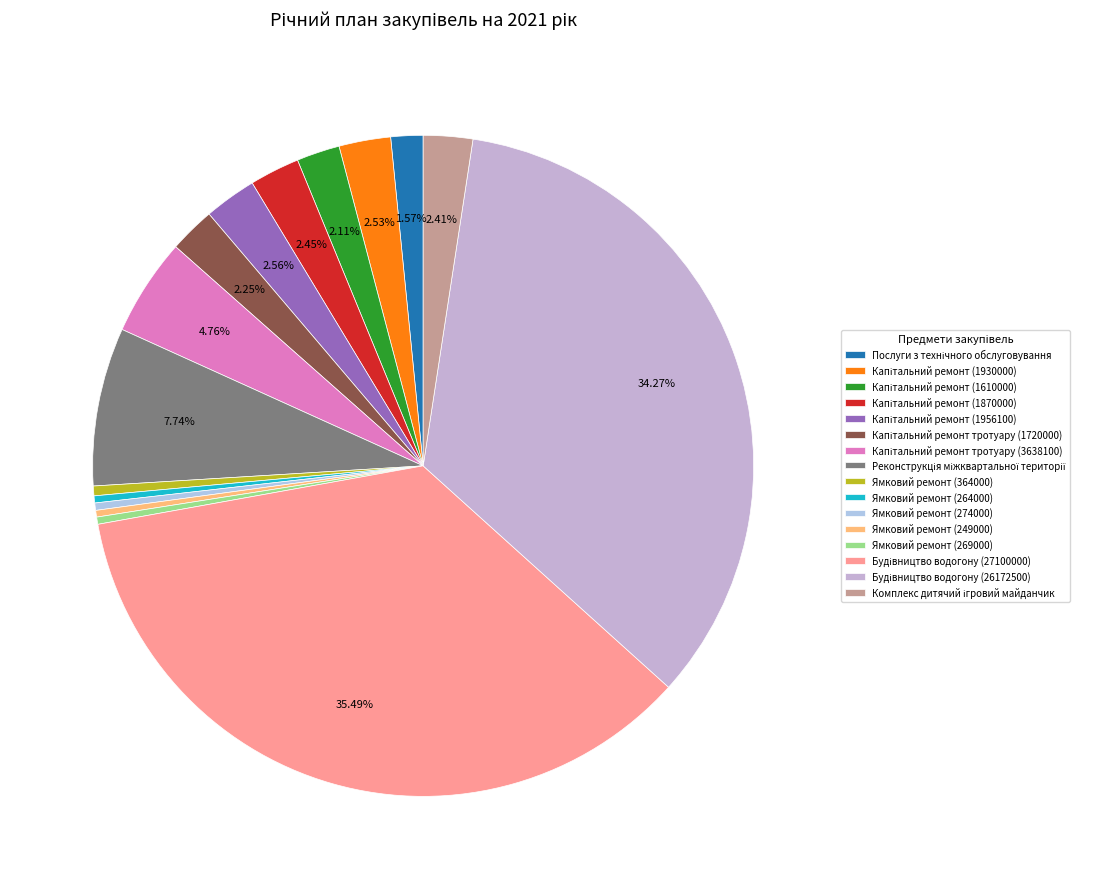

How many slices are in this pie chart?

16